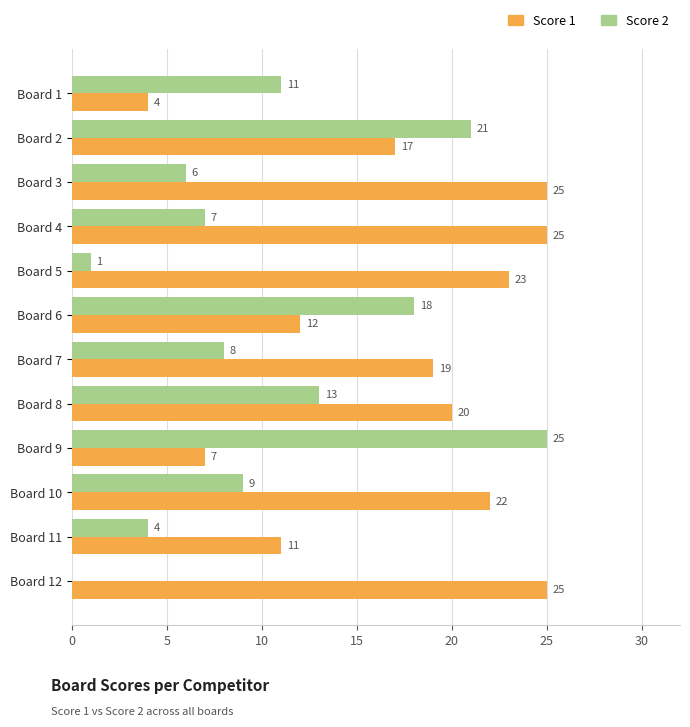

Which series has the largest total across all categories?

Score 1